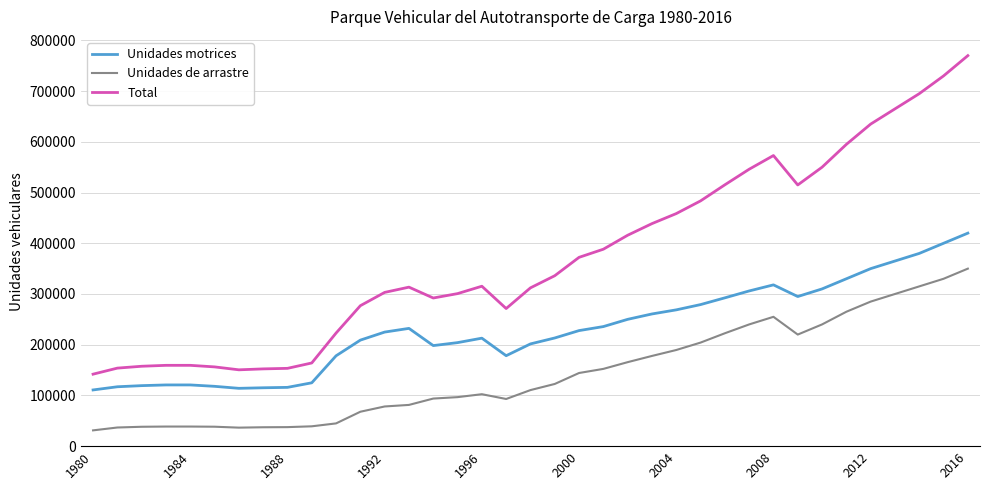

True or false: Unidades de arrastre and Total cross at least once.

False